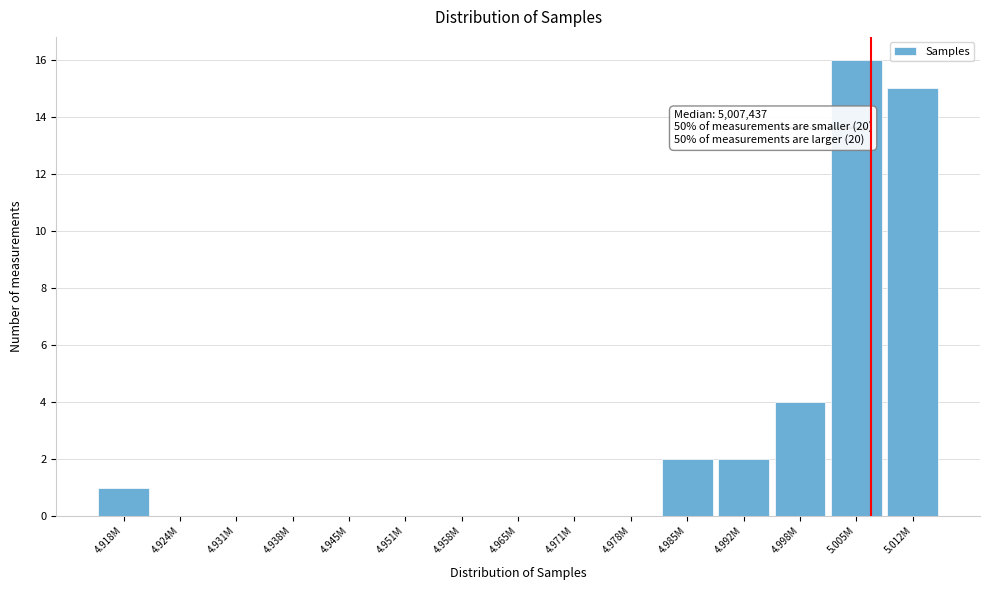

Reading left to right, transcribe all the data shown in this chart.

4.918M=1	4.924M=0	4.931M=0	4.938M=0	4.945M=0	4.951M=0	4.958M=0	4.965M=0	4.971M=0	4.978M=0	4.985M=2	4.992M=2	4.998M=4	5.005M=16	5.012M=15